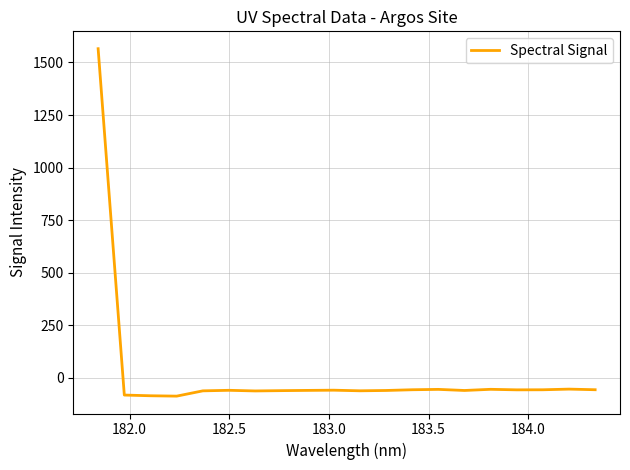

What is the difference between the maximum and minimum values?

1653.2